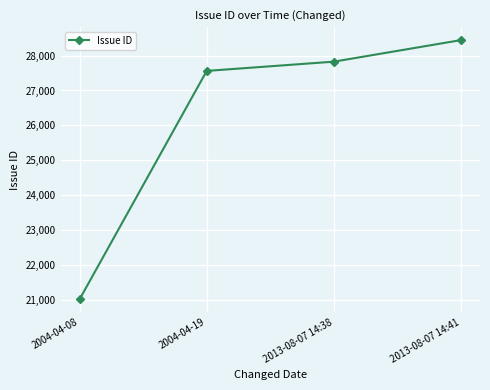

List the labels in order of value, smallest first.

2004-04-08, 2004-04-19, 2013-08-07 14:38, 2013-08-07 14:41